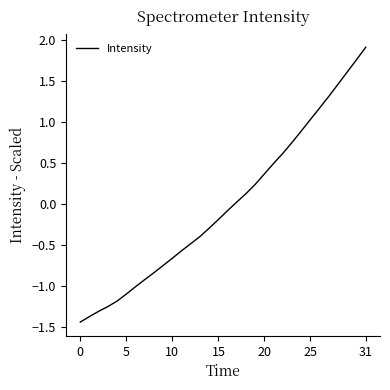

What is the smallest value displayed?

-1.4